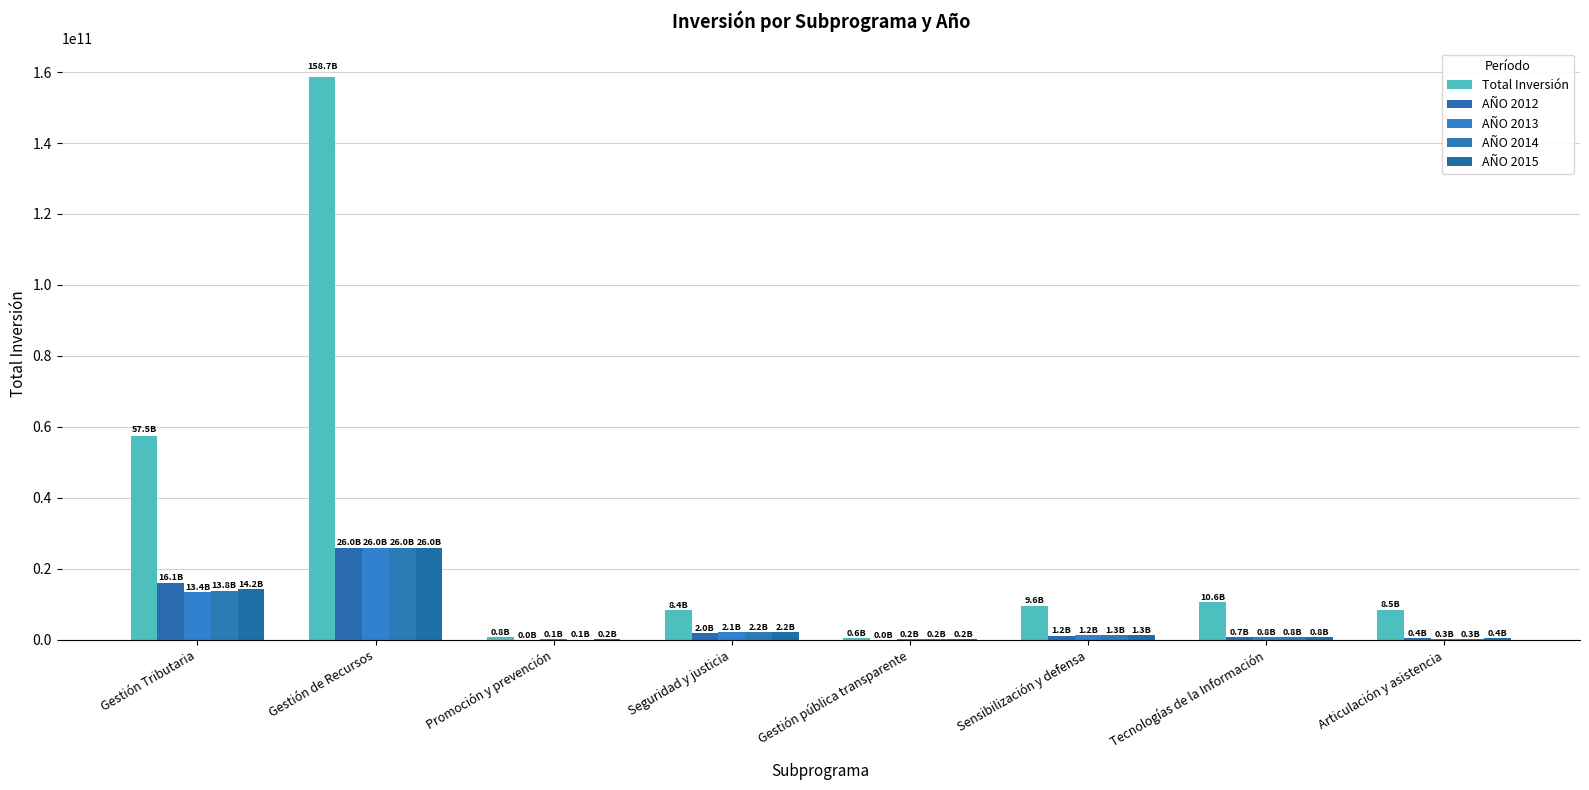

Are the bars horizontal?

No